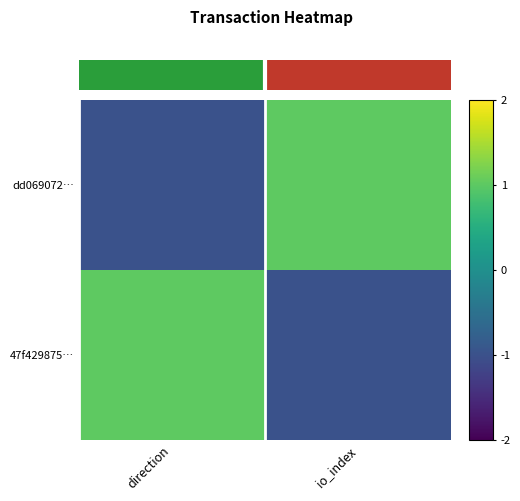

What is the spread (max minus min) of values at io_index?

2